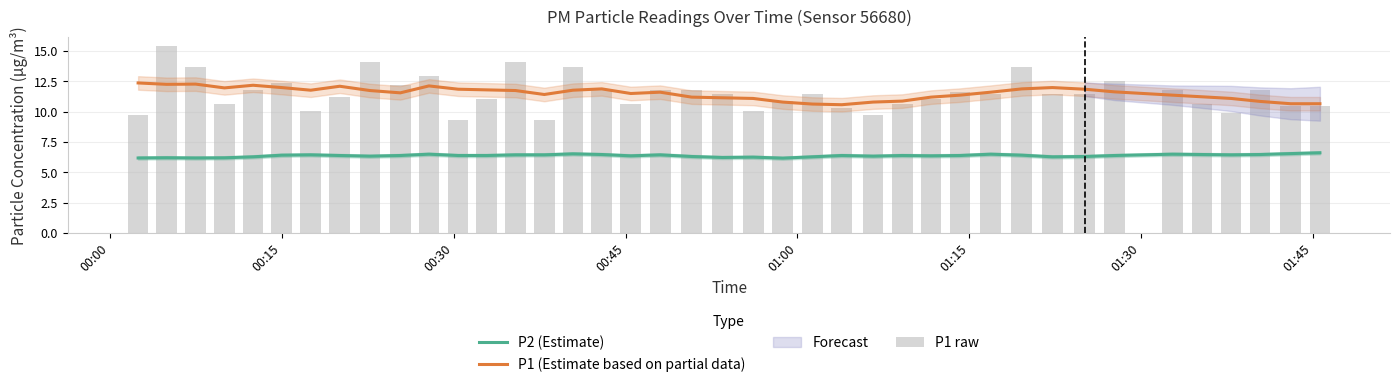

What is the value of the P1 (Estimate based on partial data) bar at the 7th from the left?

11.8